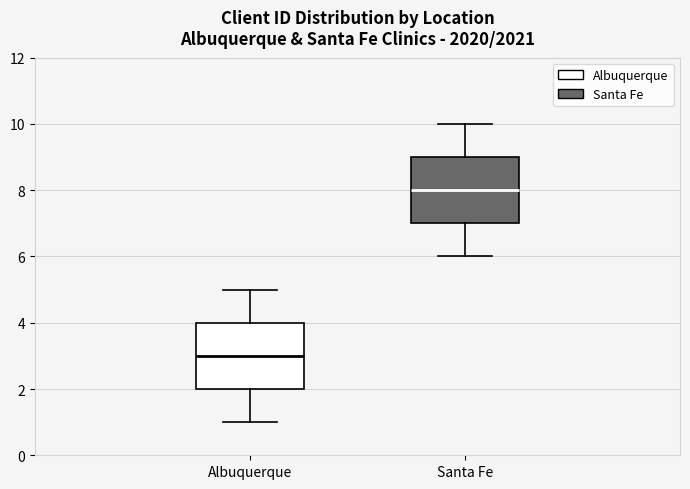

Which box has the lowest median line?

Albuquerque